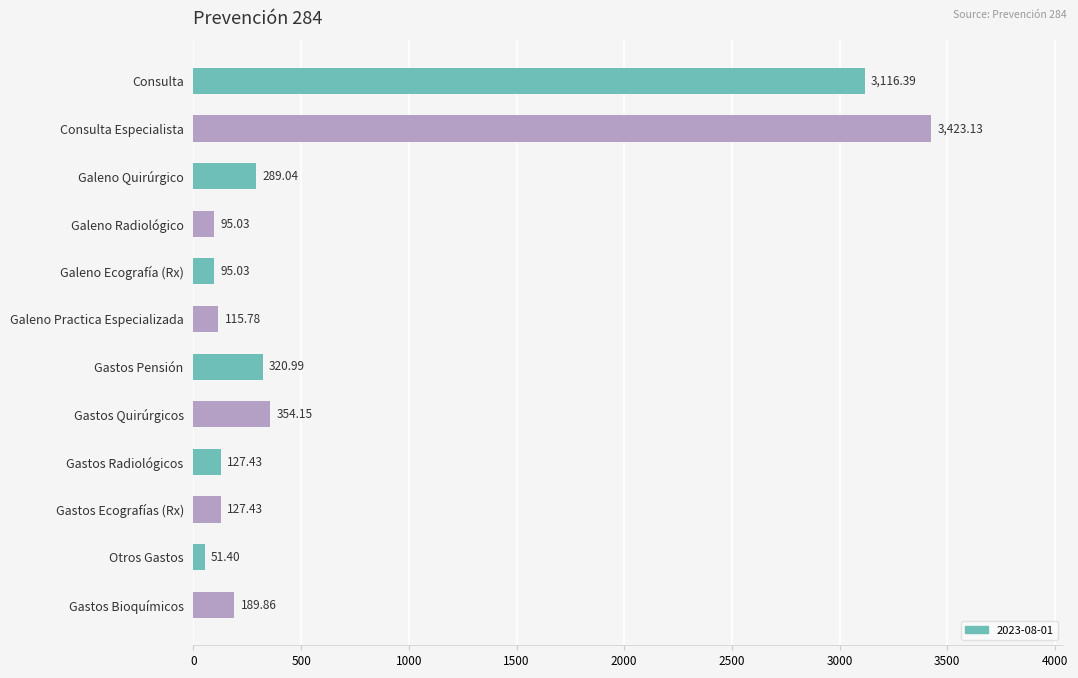

The value at Consulta Especialista is 1588.8. True or false?

False